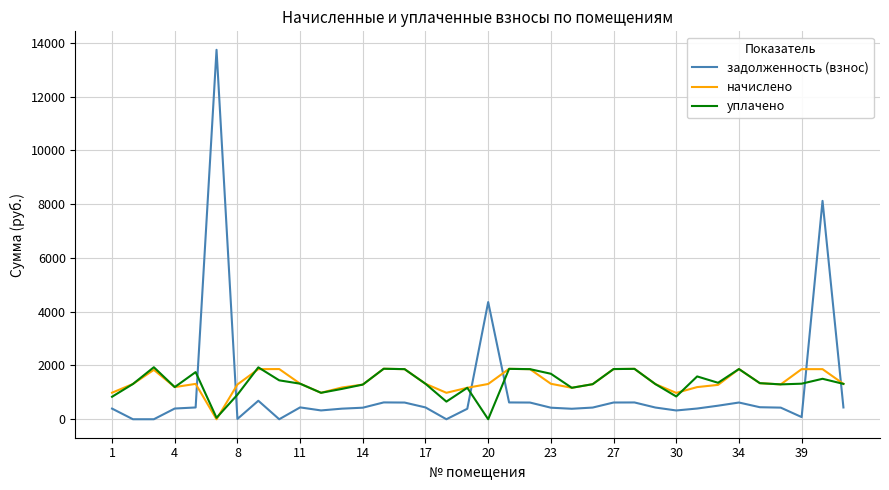

True or false: начислено has more than 1 points higher than both neighbors.

True